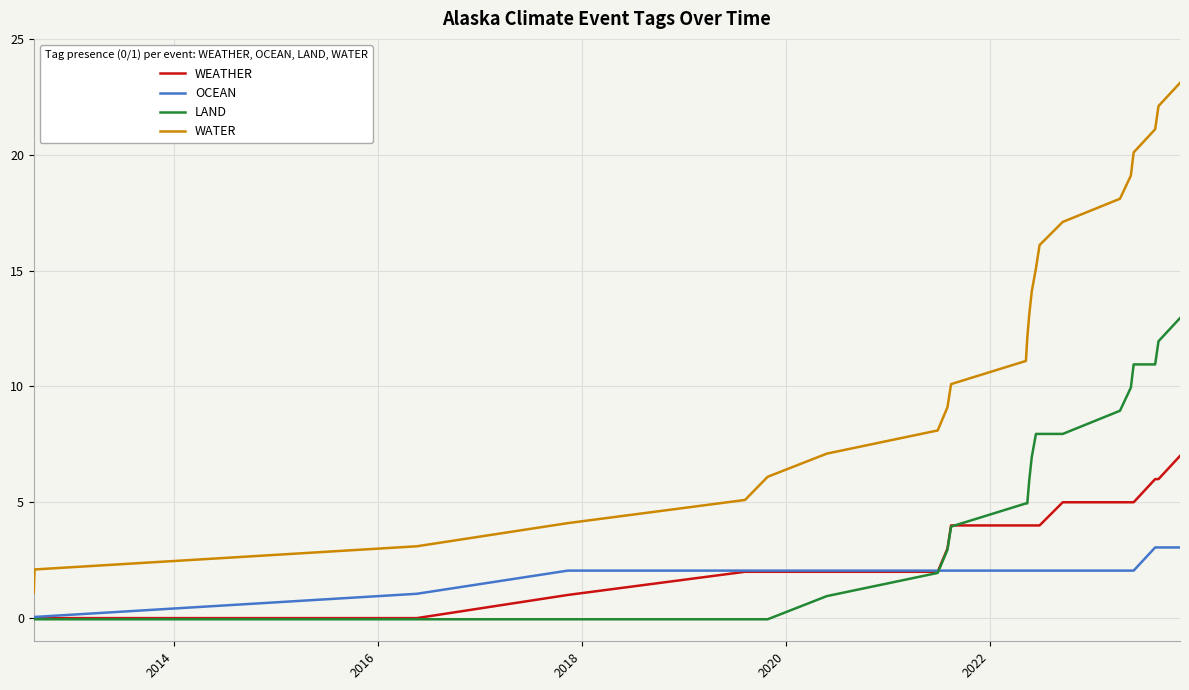

Which series has the largest total across all categories?

WATER